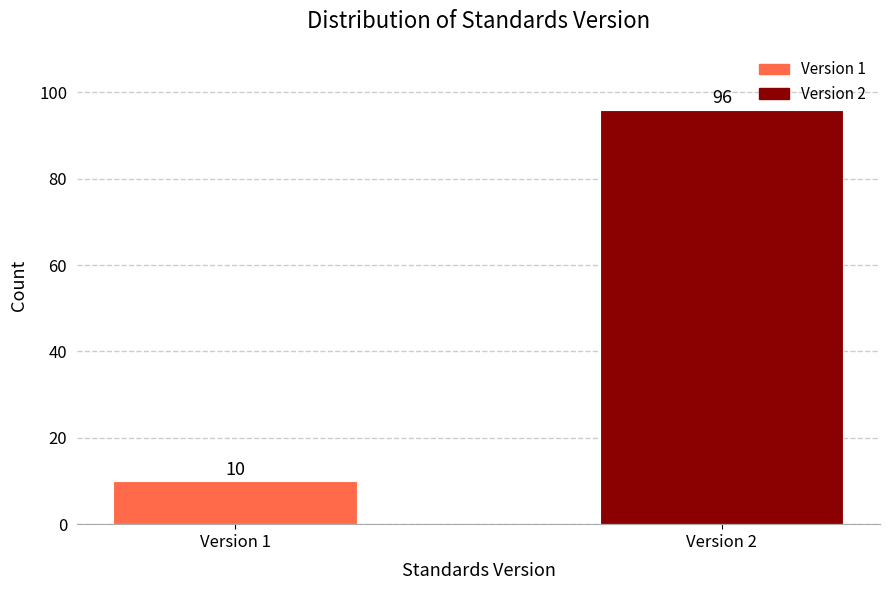

Reading right to left, list all the values displayed in this chart.

Version 2=96	Version 1=10